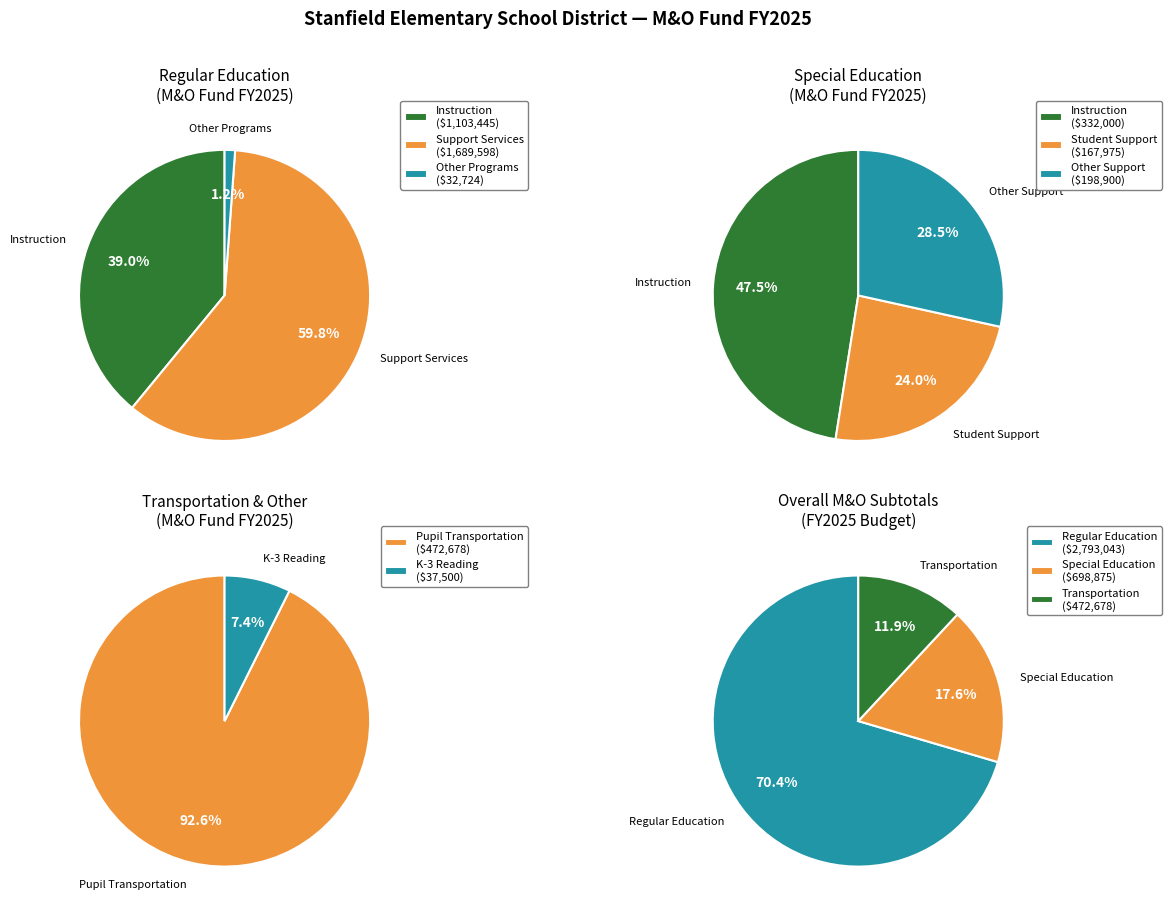

What is the majority slice?

Regular education